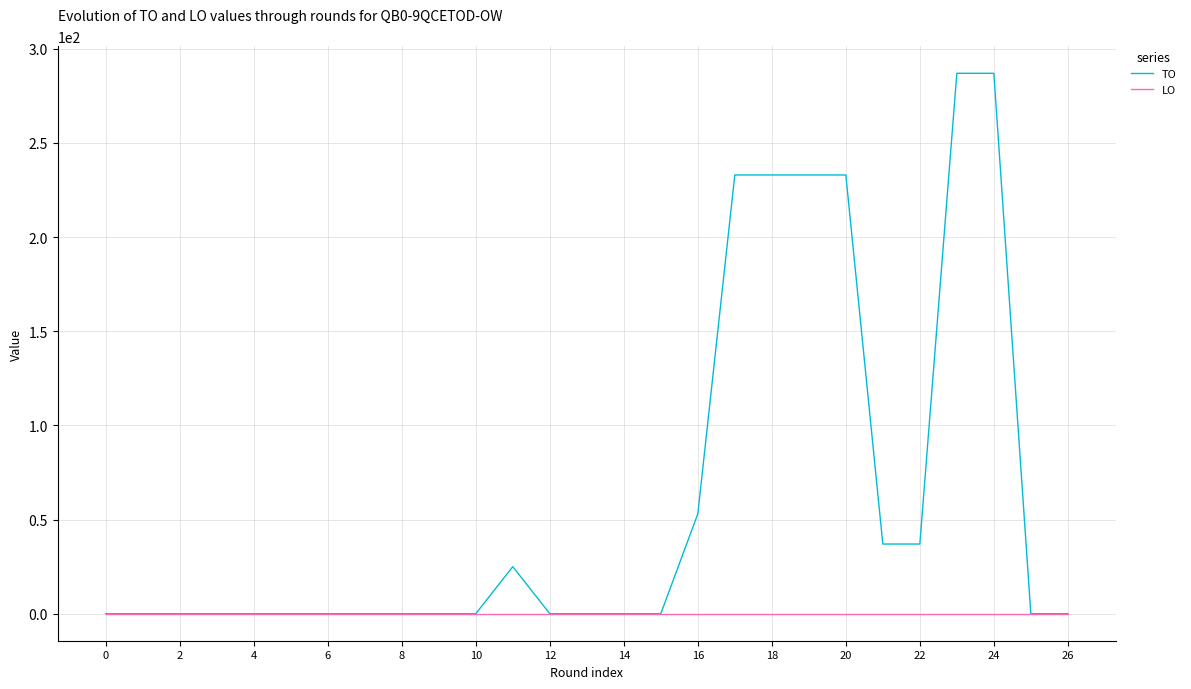

Which series has the largest total across all categories?

TO